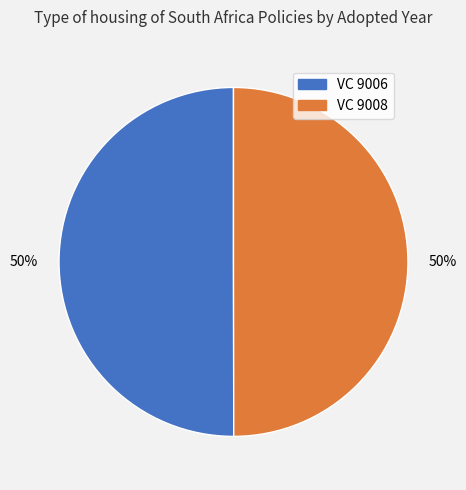

To the nearest percent, what is the combined percentage of VC 9008 and VC 9006?

100%